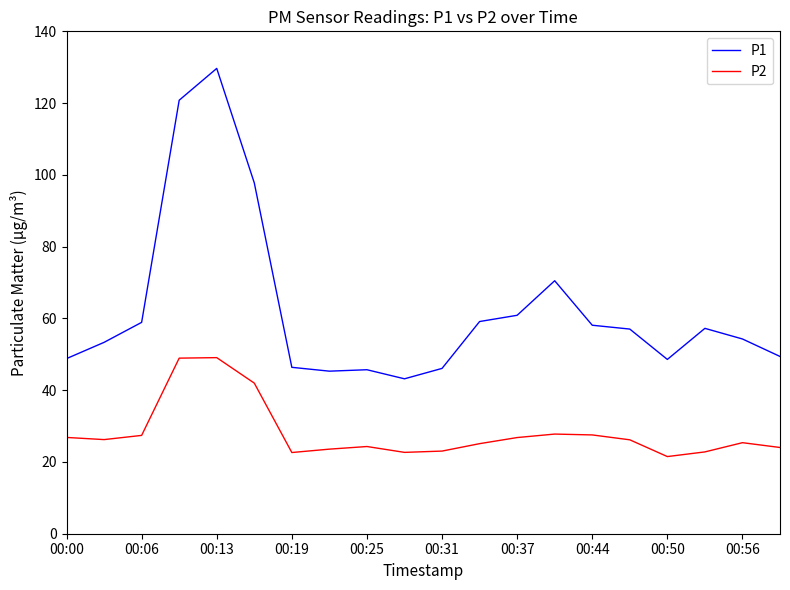

What are all the series names shown in the legend?

P1, P2